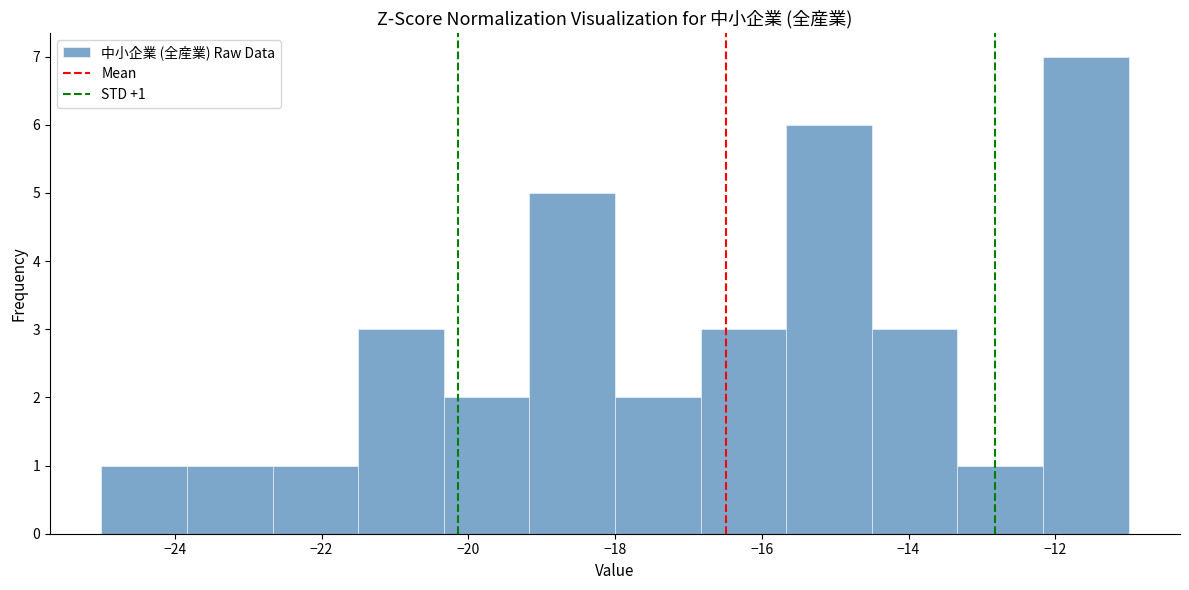

Over which range of the x-axis is the bar tallest?

-12.2 to -11.0